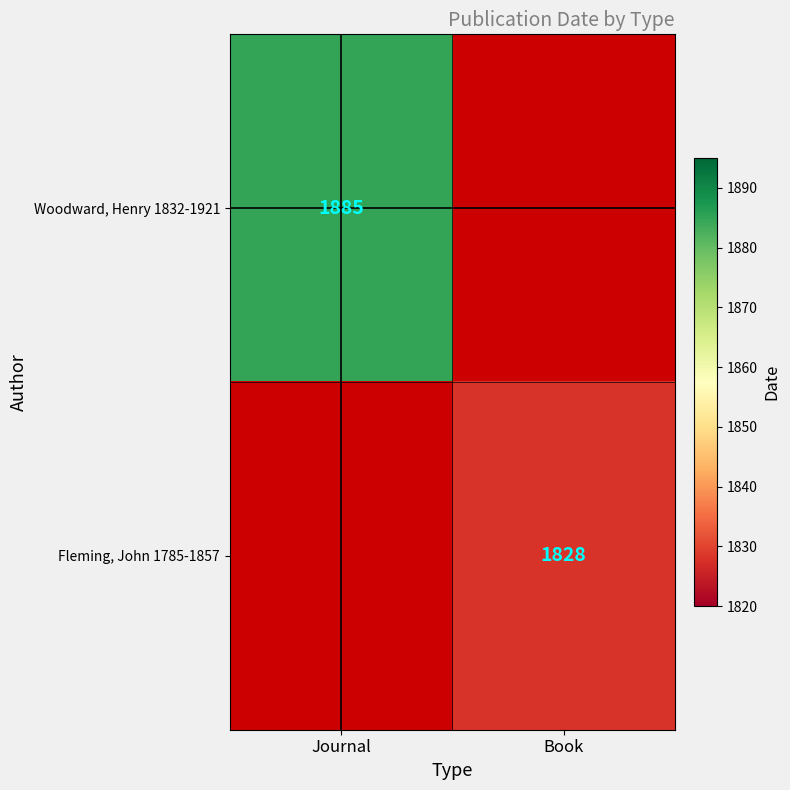

Is it true that Fleming, John 1785-1857 equals 1828 at Book?

True